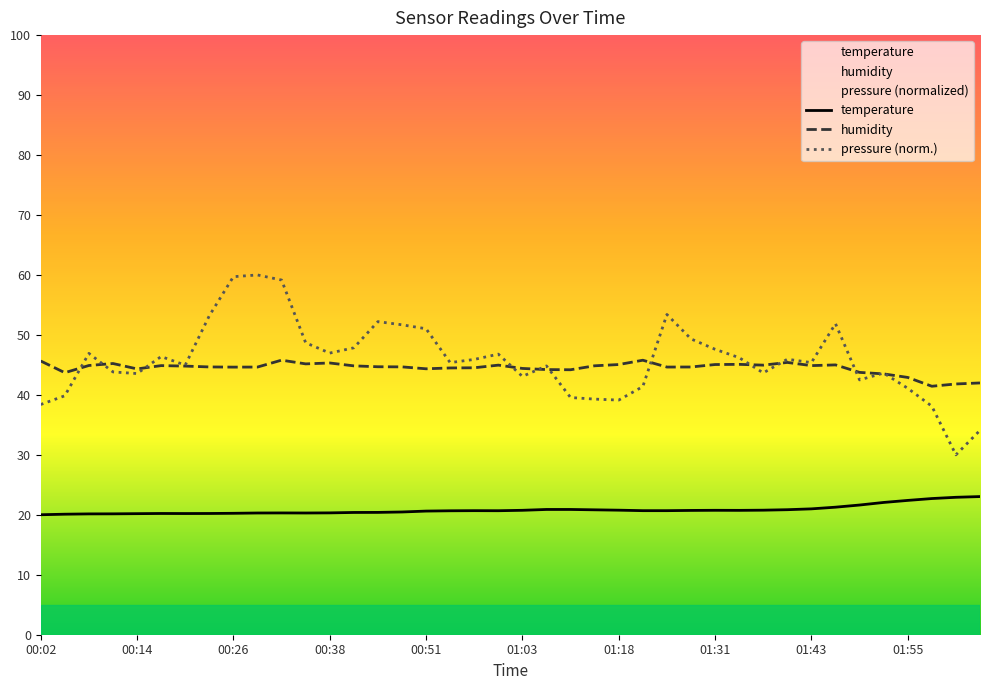

Which series has the largest range (max minus min)?

pressure (norm.)